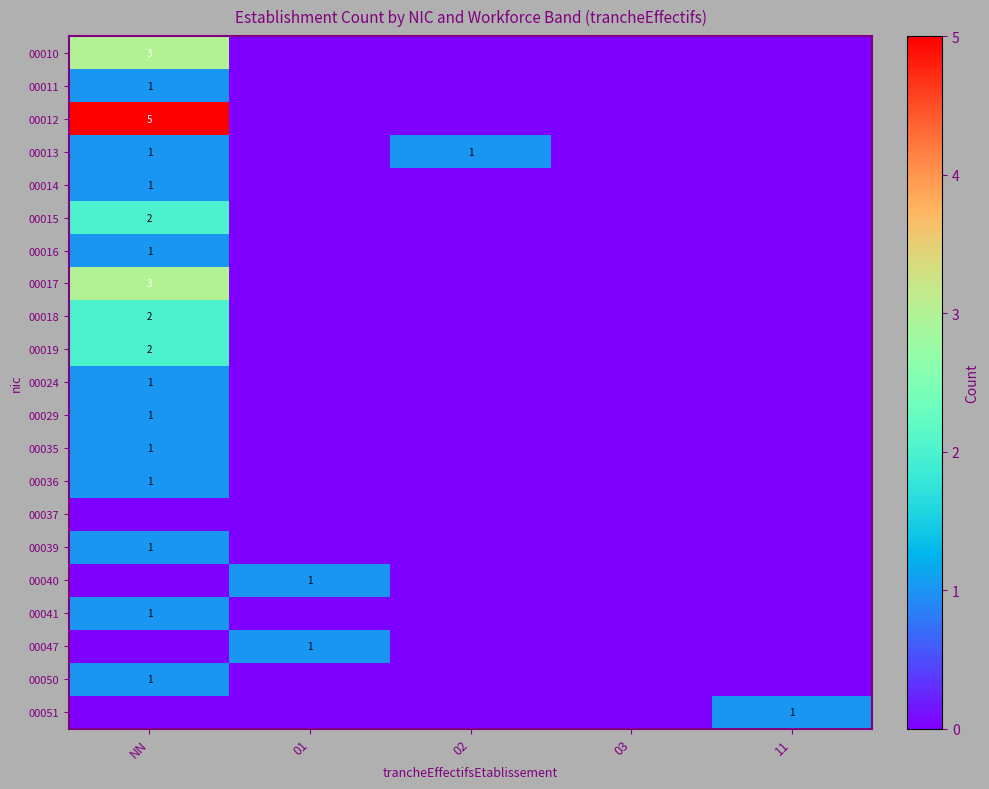

The 00014 series shows 2 at NN. True or false?

False